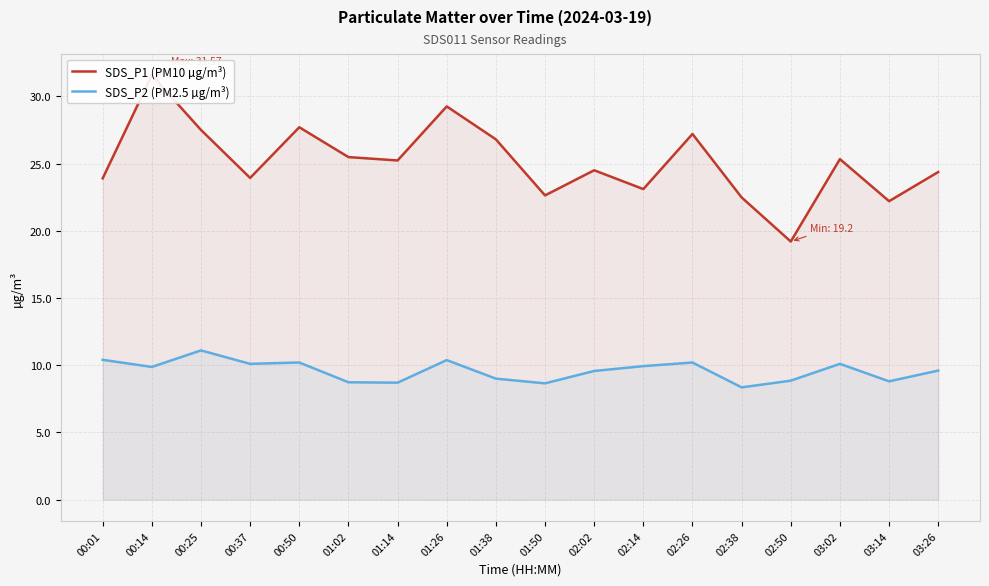

Which series has the widest spread of values?

SDS_P1 (PM10 µg/m³)